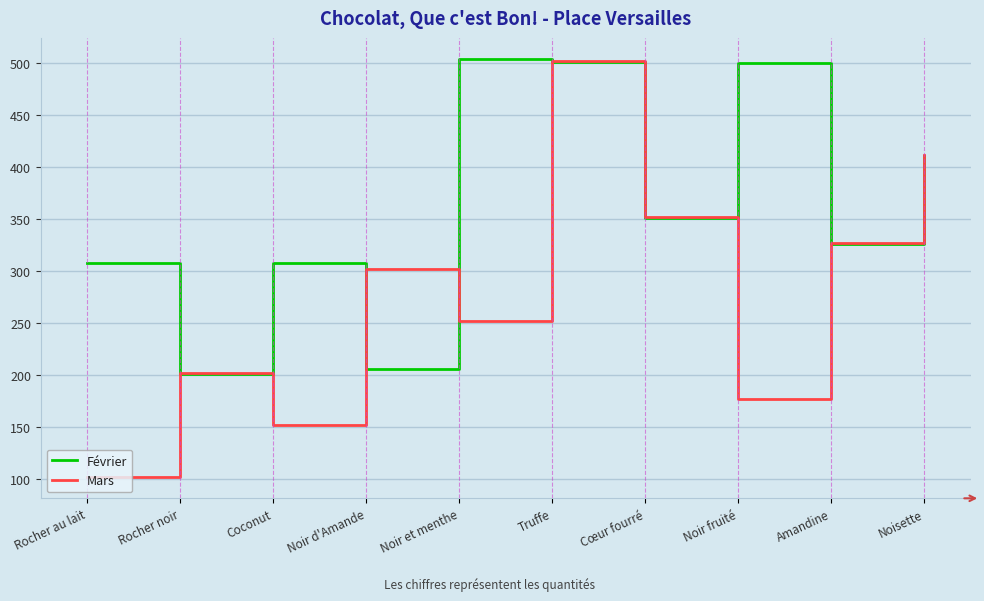

List the labels in order of Mars value, largest first.

Truffe, Noisette, Cœur fourré, Amandine, Noir d'Amande, Noir et menthe, Rocher noir, Noir fruité, Coconut, Rocher au lait